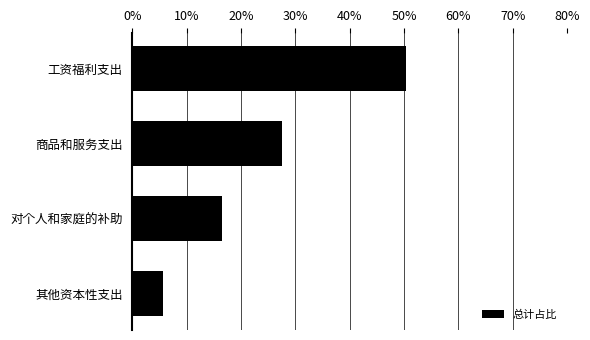

Does the chart contain stacked bars?

No